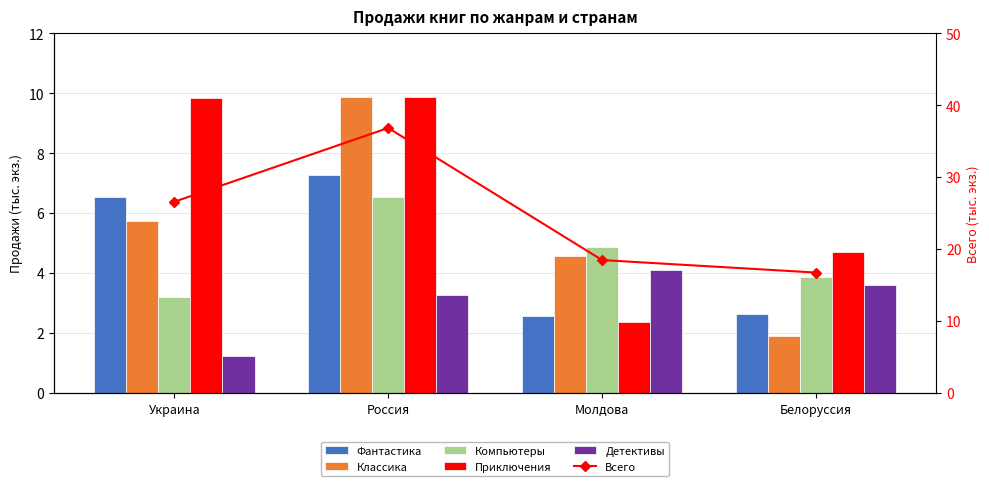

What is the sum of all Фантастика values?

19.0